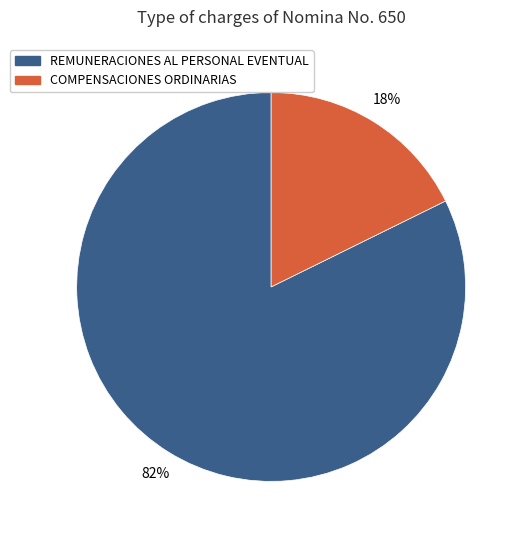

Count the number of slices in the pie.

2